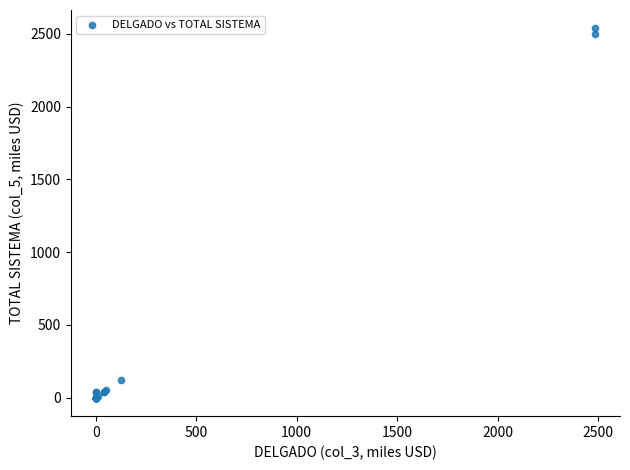

What Y value in the scatter plot is closest to 1268?

123.1